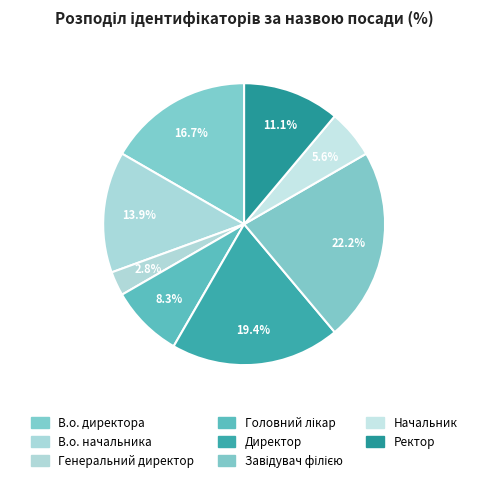

To the nearest percent, what is the combined percentage of Головний лікар and В.о. начальника?

22%